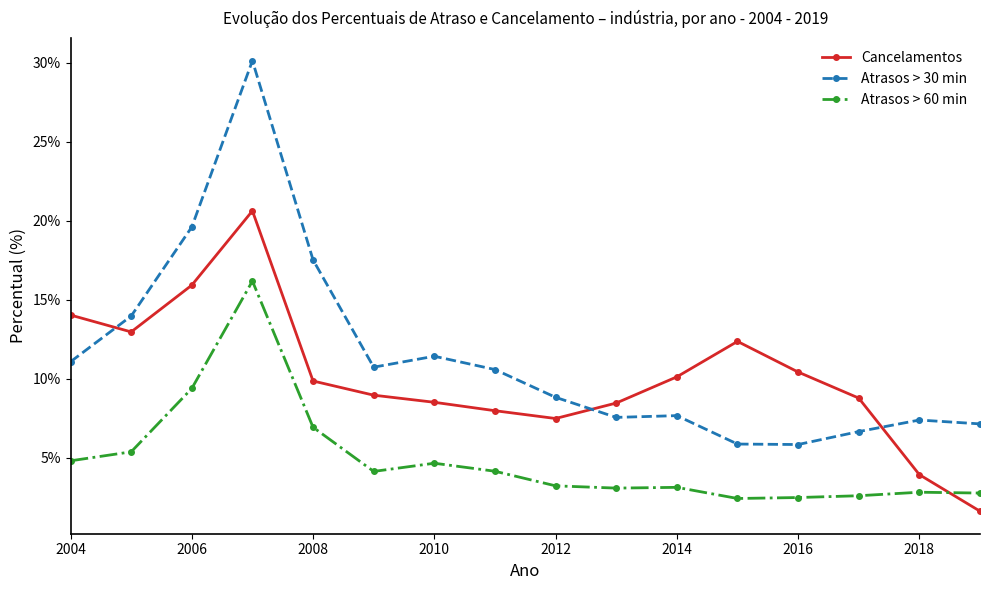

How many data points in Atrasos > 30 min are less than 10?

8